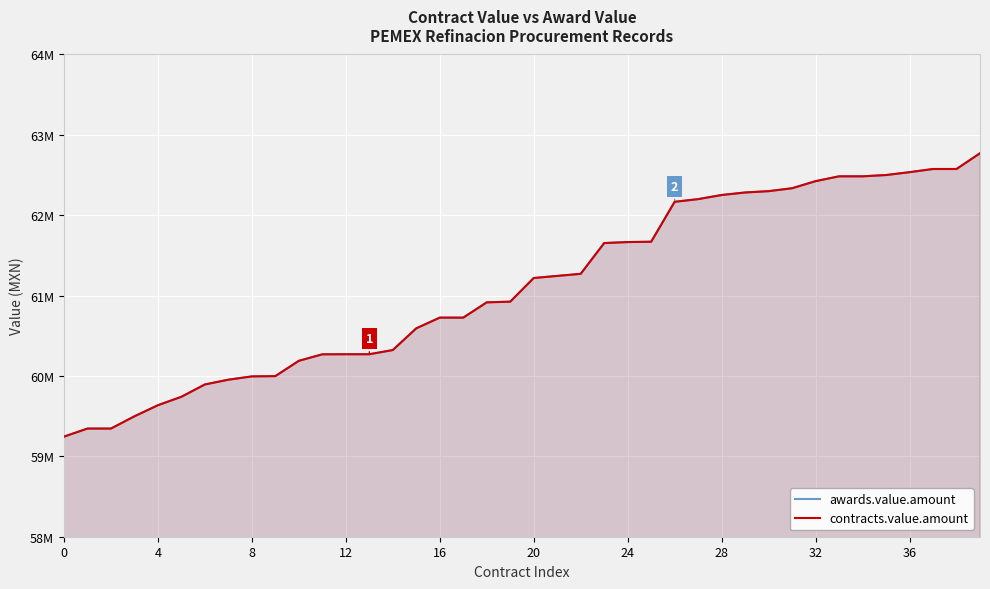

True or false: awards.value.amount and contracts.value.amount cross at least once.

False